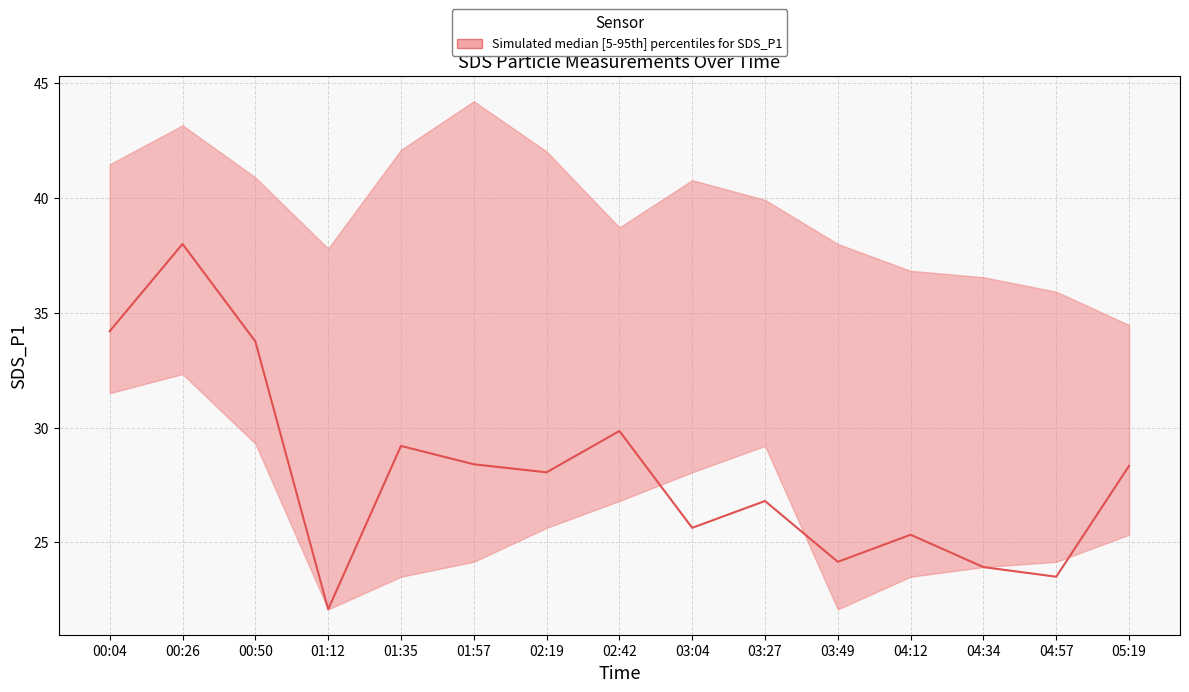

How many data points in SDS_P1_lower are less than 25?

7